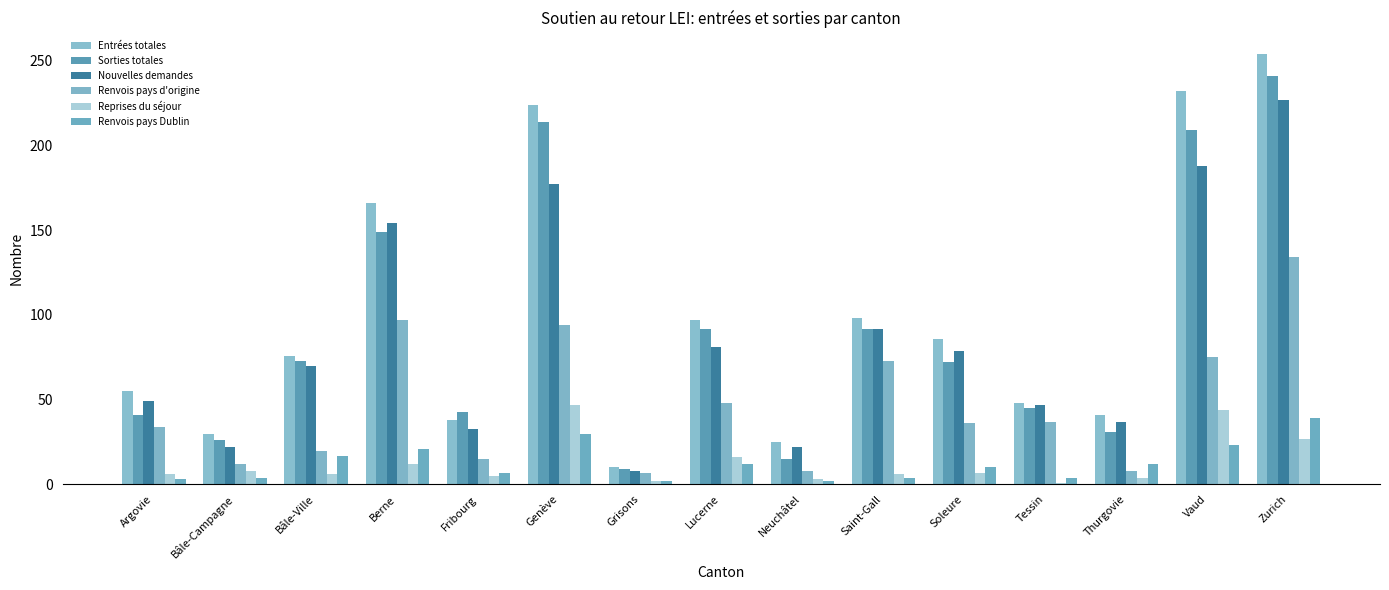

Is it true that Nouvelles demandes equals 319 at Zurich?

False